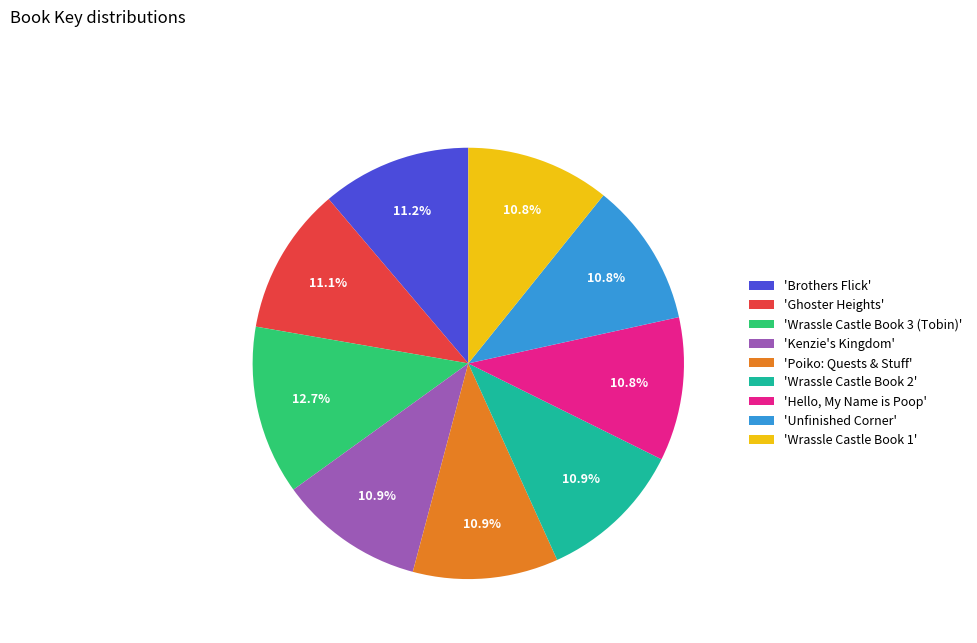

Which category has the biggest portion of the pie?

'Wrassle Castle Book 3 (Tobin)'